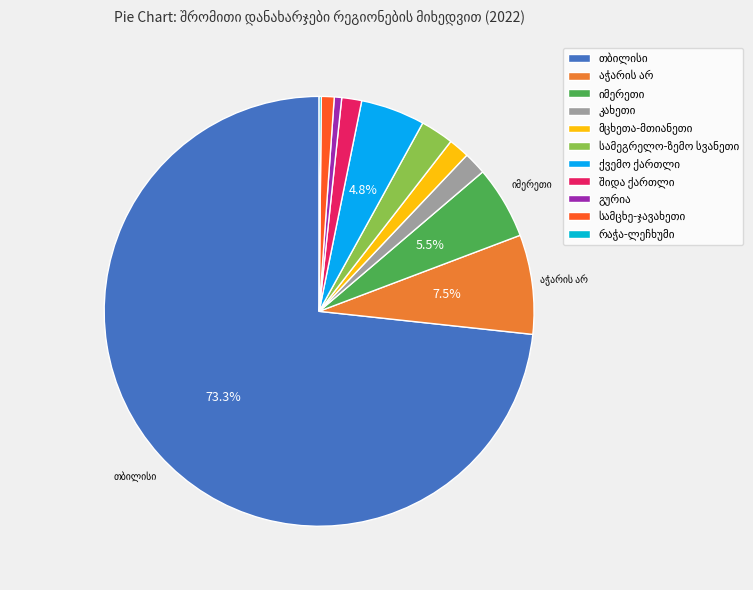

To the nearest percent, what is the average slice percentage?

9%